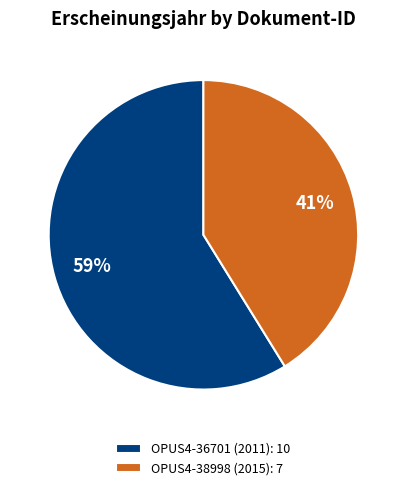

What is the smallest slice in the pie chart?

OPUS4-38998 (2015)